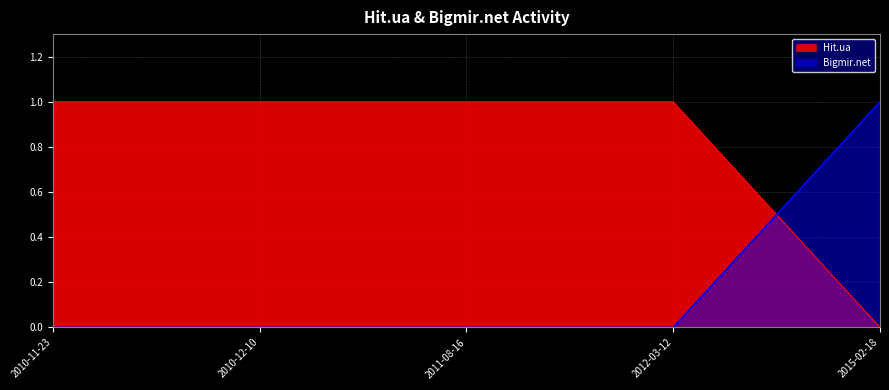

How many values in Bigmir.net are above zero?

1